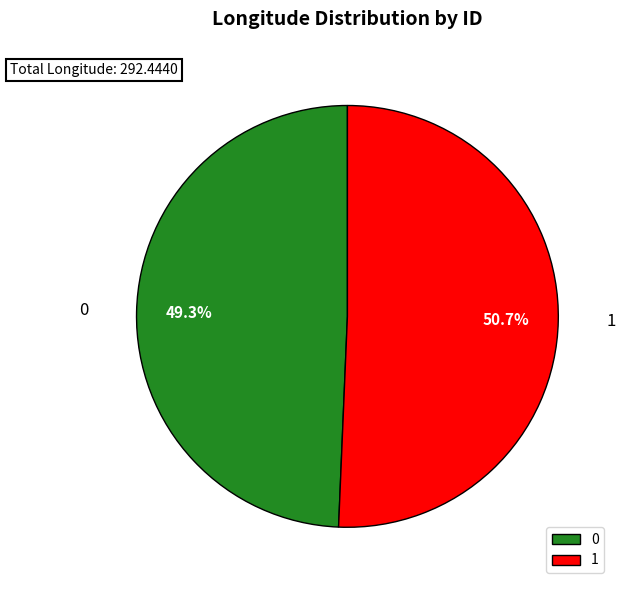

To the nearest percent, what percentage of the pie is 0?

49%